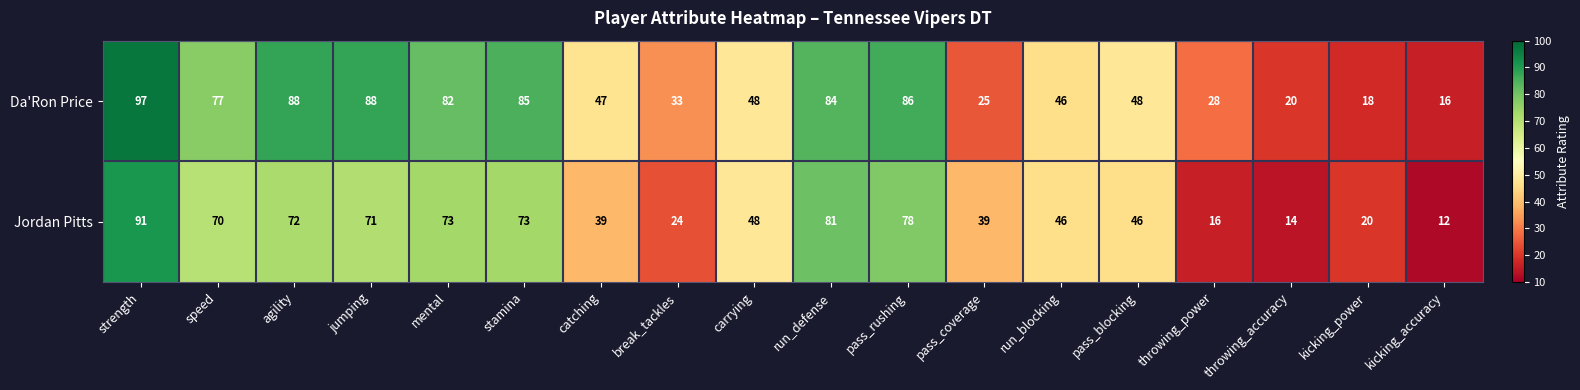

What is the minimum value shown in the chart?

12